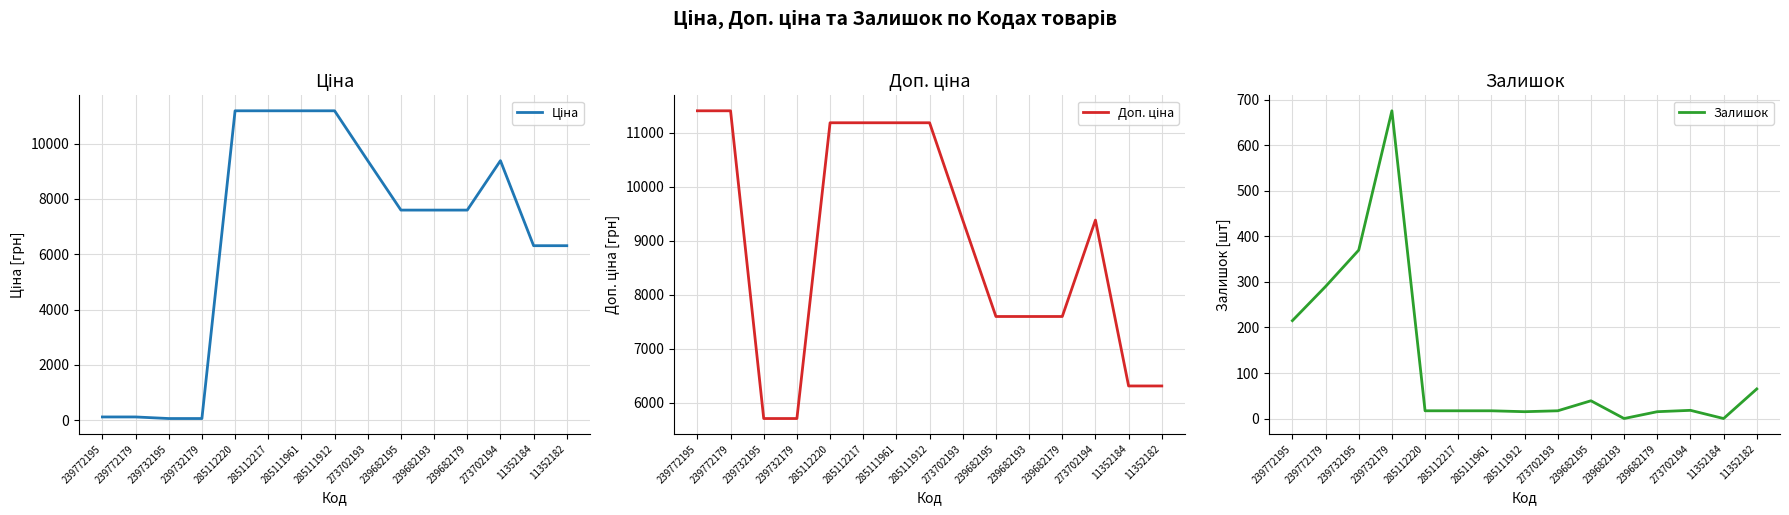

True or false: Доп. ціна and Ціна intersect in this chart.

False